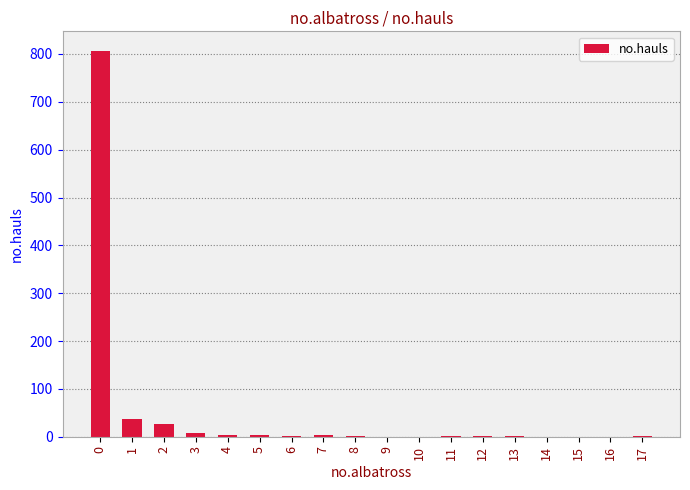

What is the sum of all values?

897